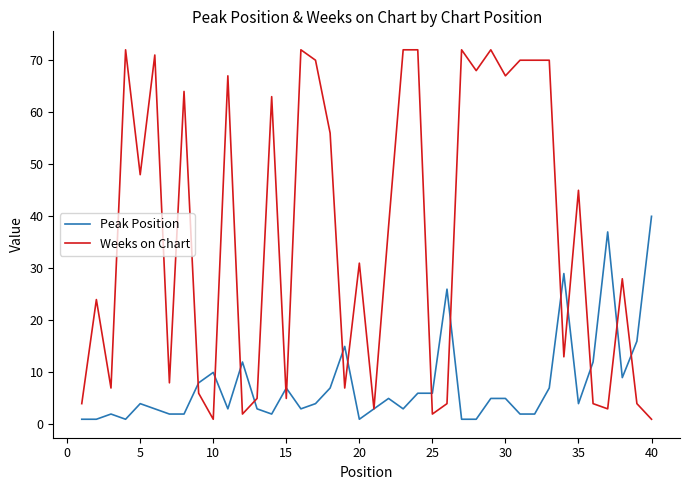

List the series in order of their overall mean, lowest first.

Peak Position, Weeks on Chart